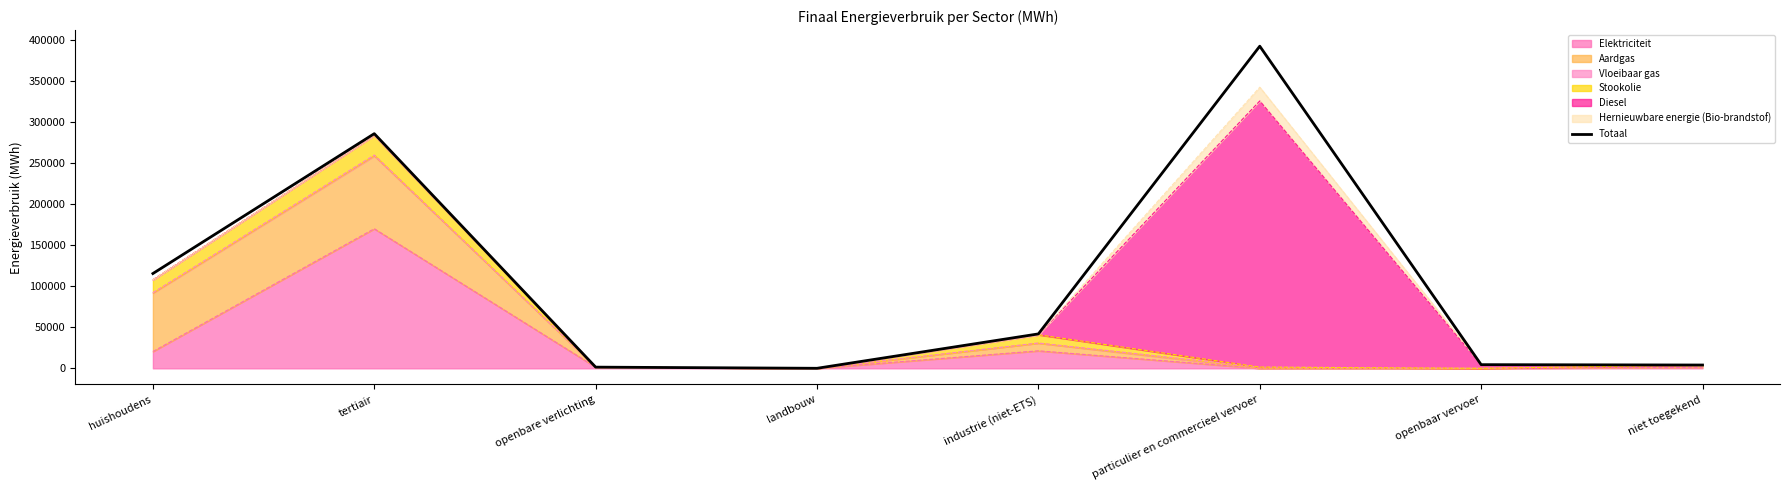

List the labels in order of value, smallest first.

landbouw, openbare verlichting, niet toegekend, openbaar vervoer, industrie (niet-ETS), huishoudens, tertiair, particulier en commercieel vervoer